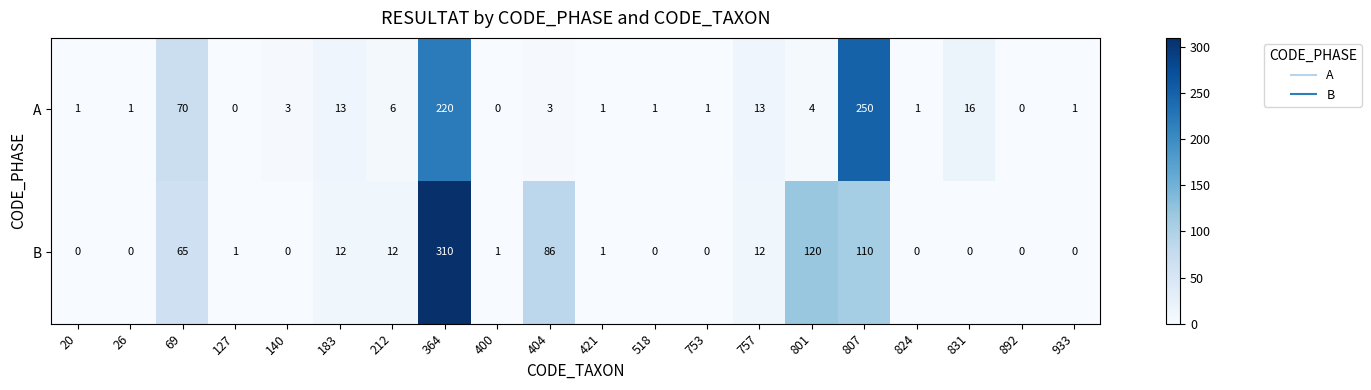

How many distinct data groups are displayed?

2